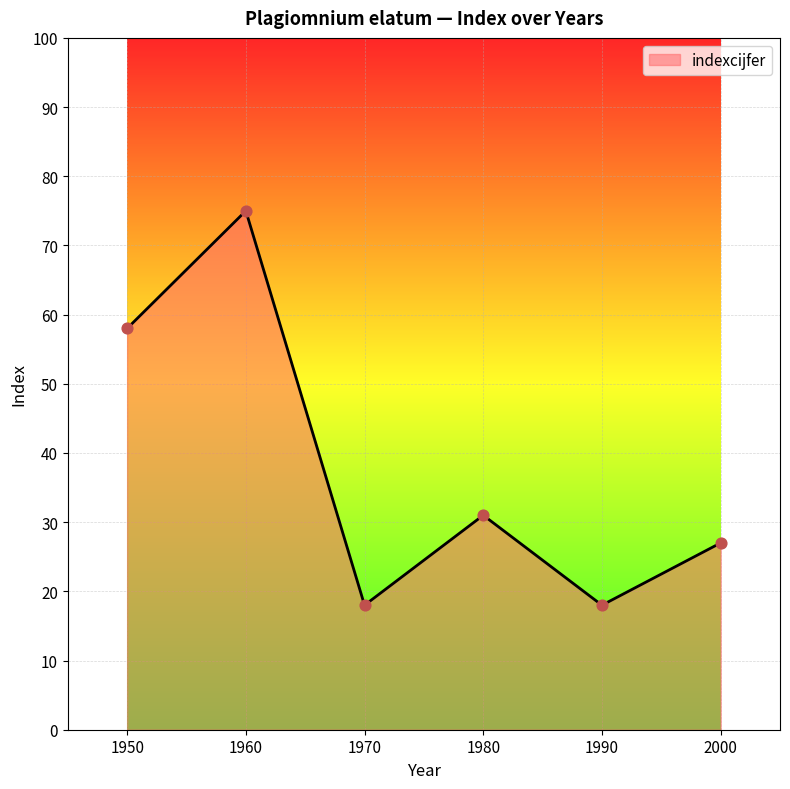

Which has a higher value, 2000 or 1990?

2000